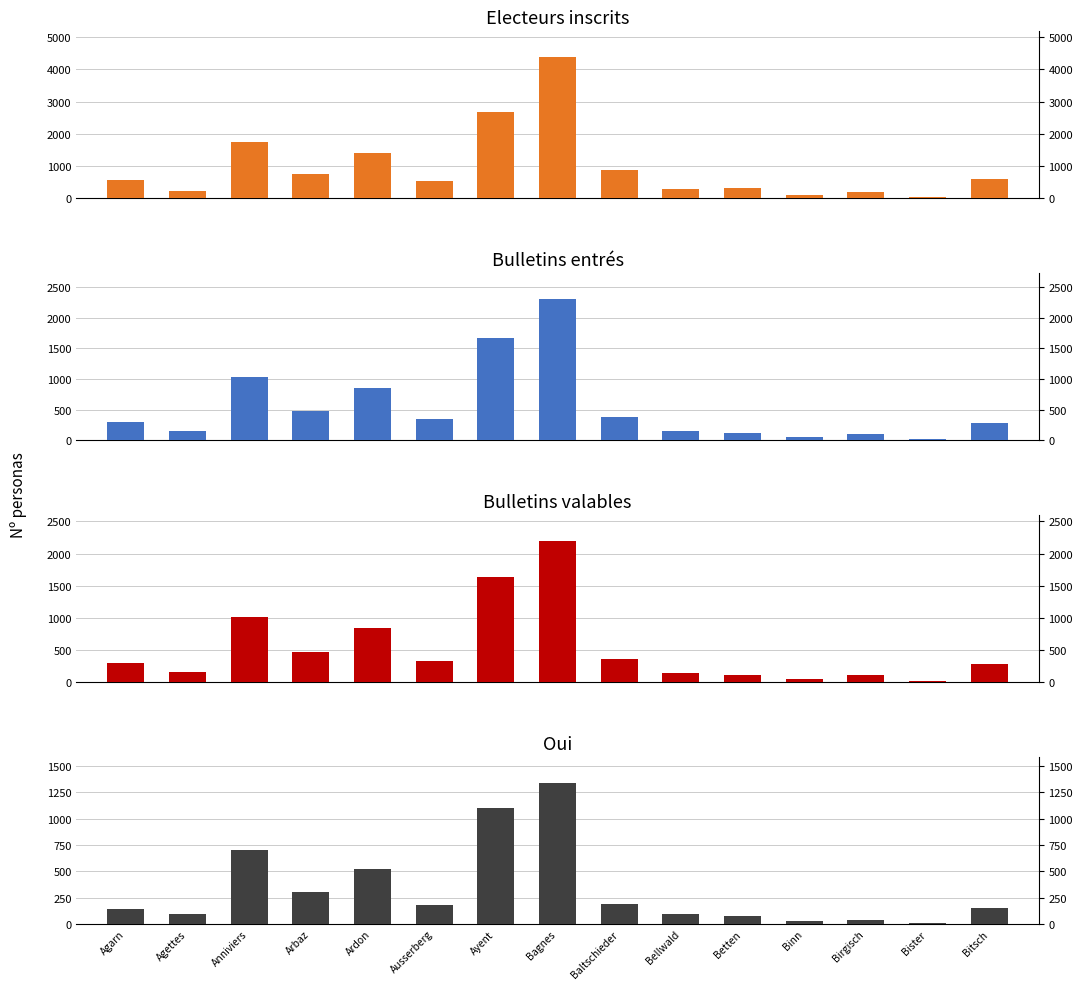

What is the average value of the Bulletins entrés series?

549